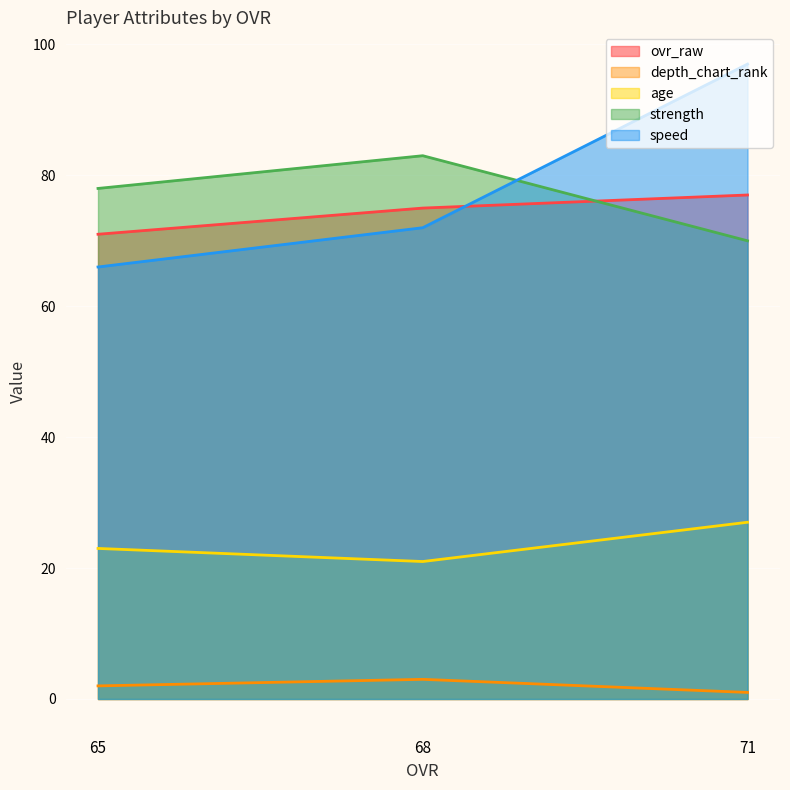

At 68, list the series in order from largest to smallest.

strength, ovr_raw, speed, age, depth_chart_rank